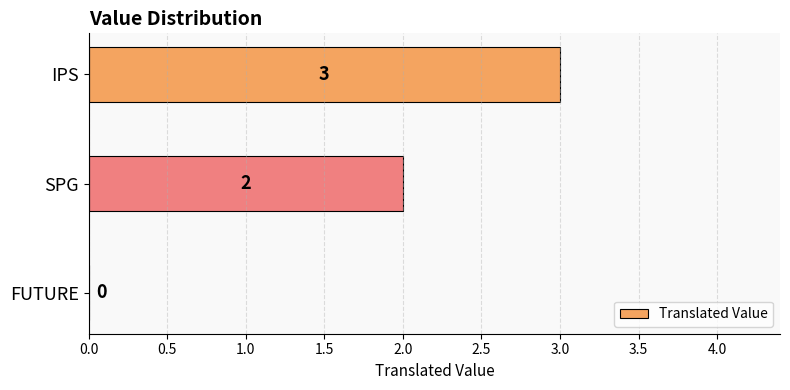

How many categories are shown in the chart?

3